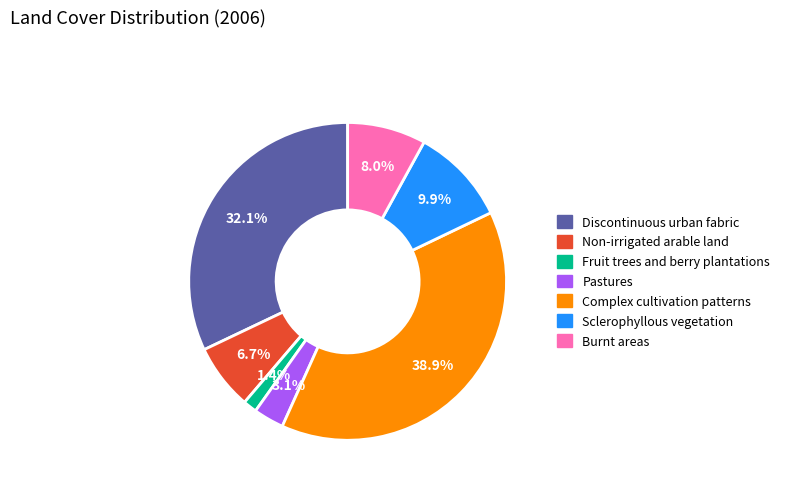

To the nearest percent, what percentage of the pie is Sclerophyllous vegetation?

10%